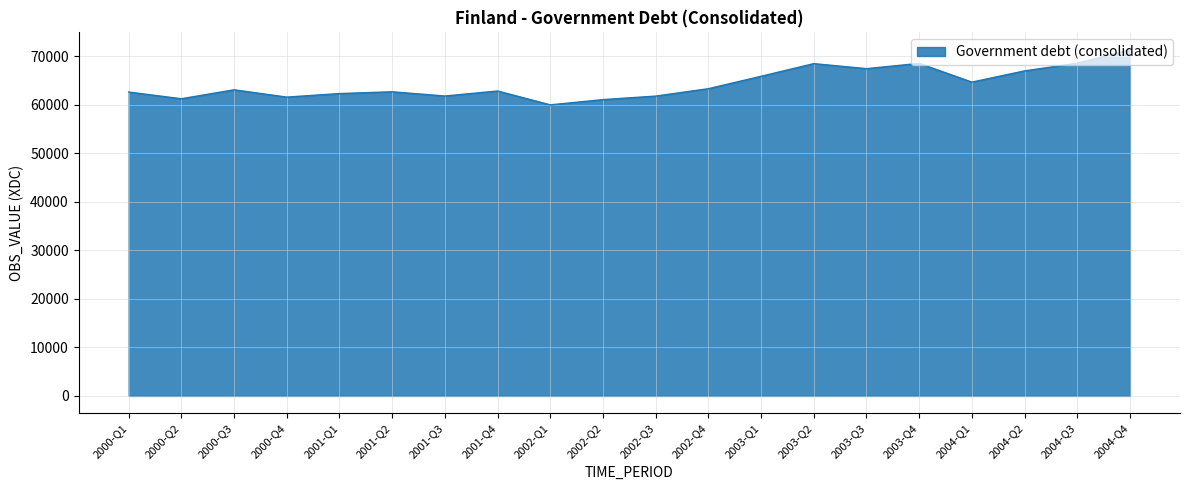

Does the chart display data point markers on the line(s)?

No